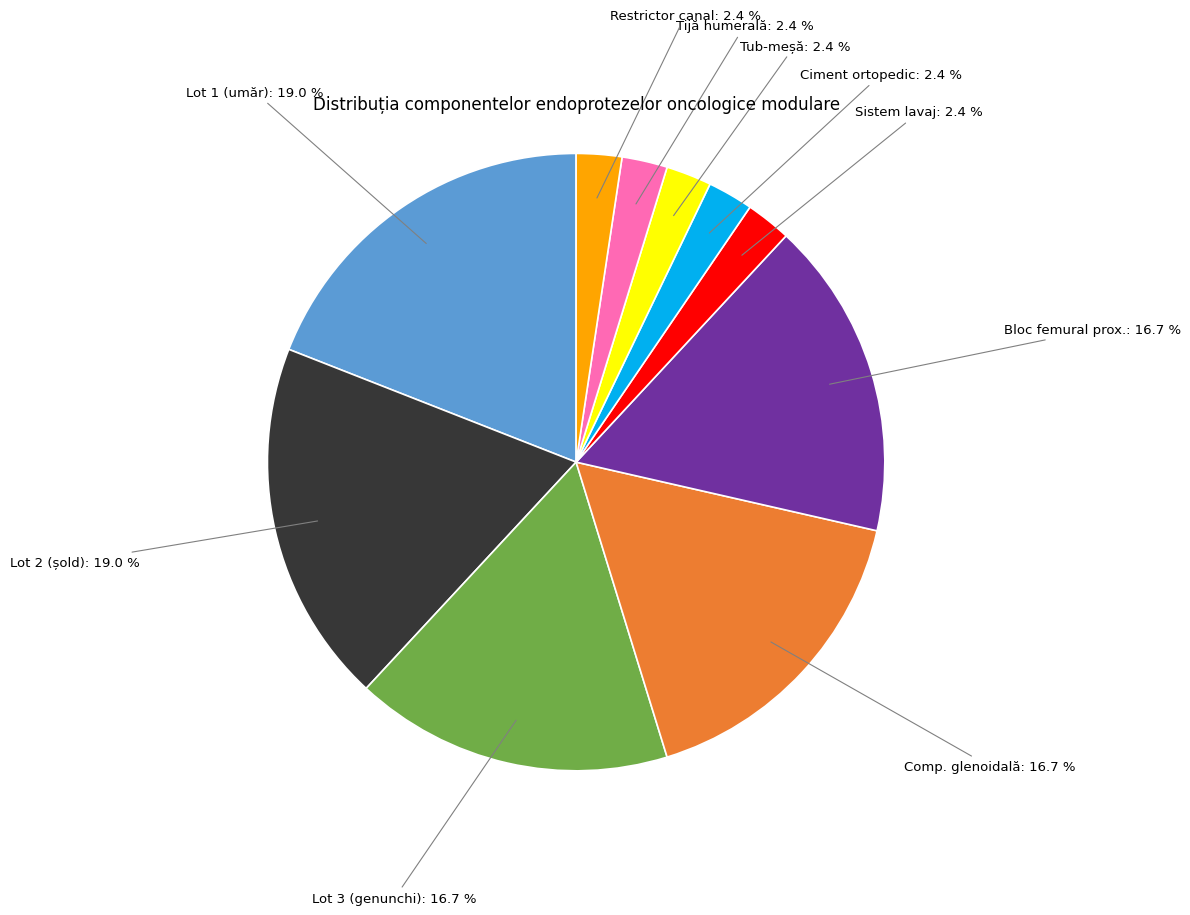

Is there any slice that represents more than half of the pie?

No